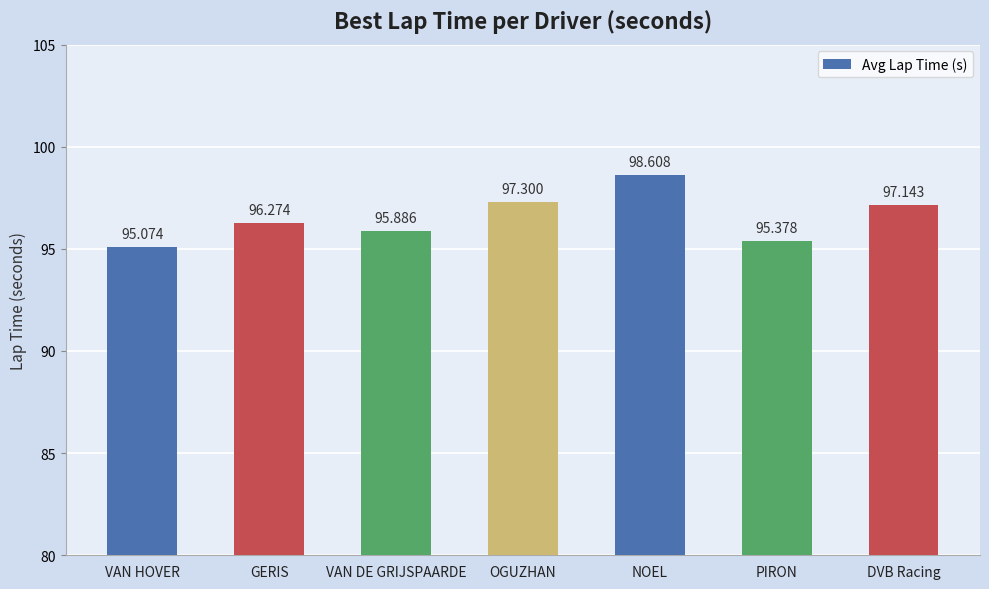

Where is the data nearest to the value 96?

VAN DE GRIJSPAARDE